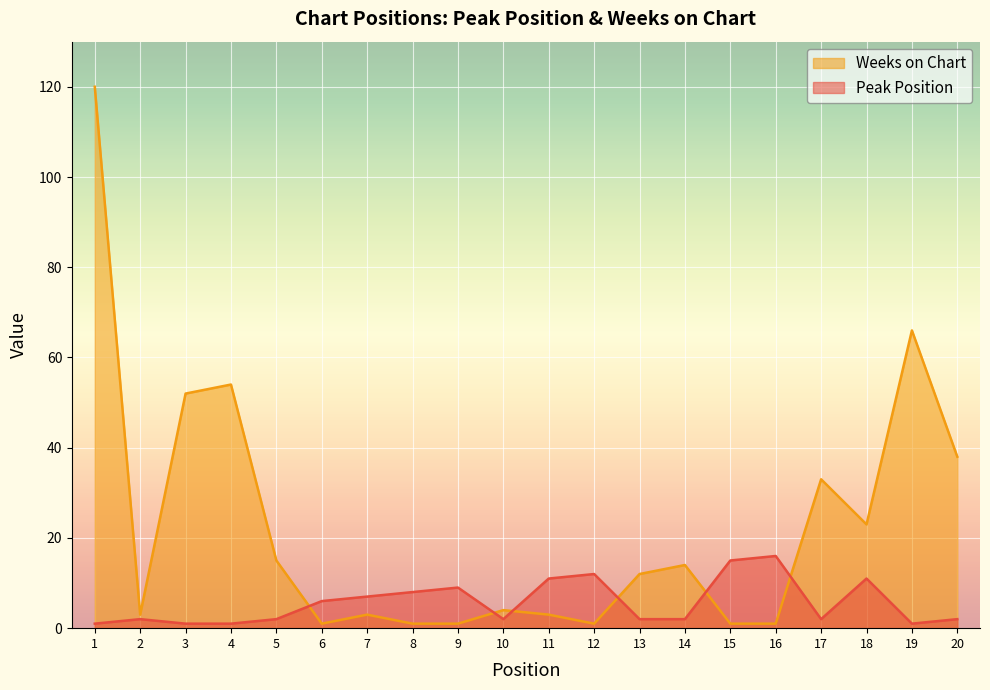

Reading left to right, extract all data points from this chart.

Peak Position: 1=1	2=2	3=1	4=1	5=2	6=6	7=7	8=8	9=9	10=2	11=11	12=12	13=2	14=2	15=15	16=16	17=2	18=11	19=1	20=2
Weeks on Chart: 1=120	2=3	3=52	4=54	5=15	6=1	7=3	8=1	9=1	10=4	11=3	12=1	13=12	14=14	15=1	16=1	17=33	18=23	19=66	20=38